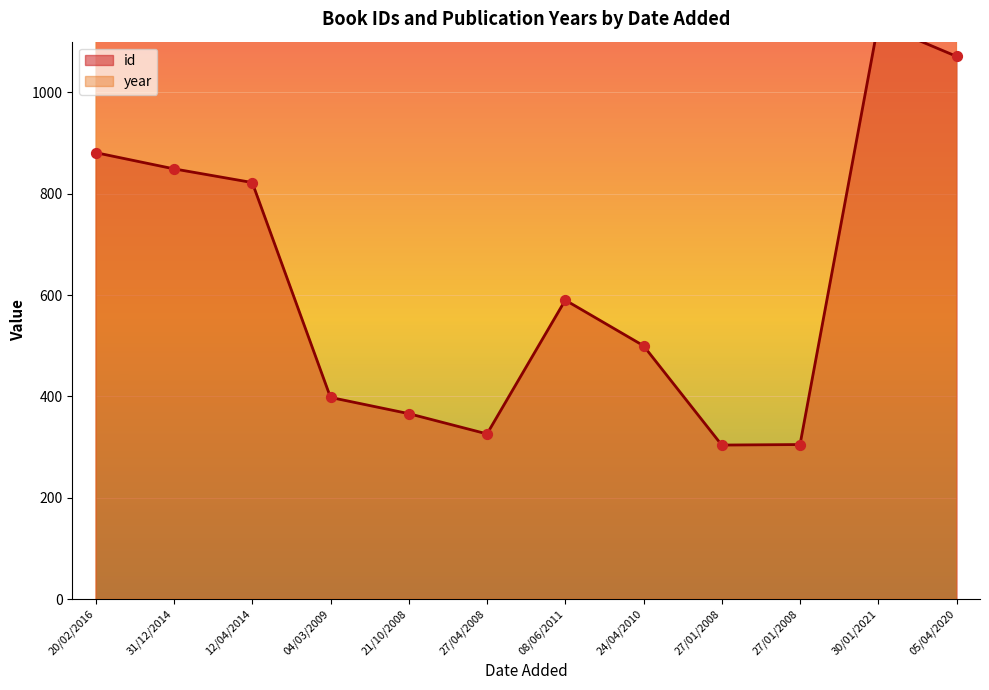

At which category is the sum across all series the highest?

30/01/2021